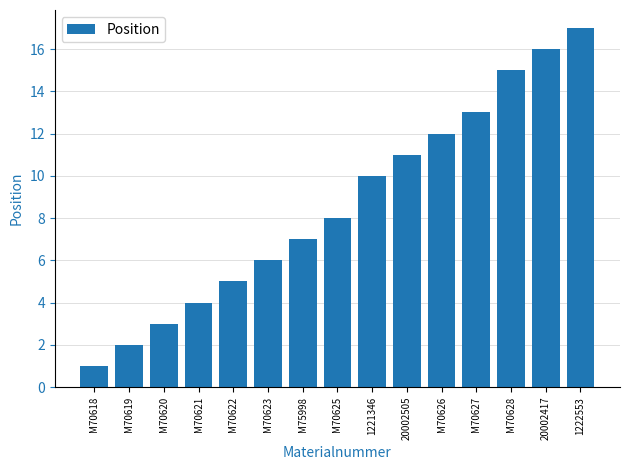

How many values are below 8?

7